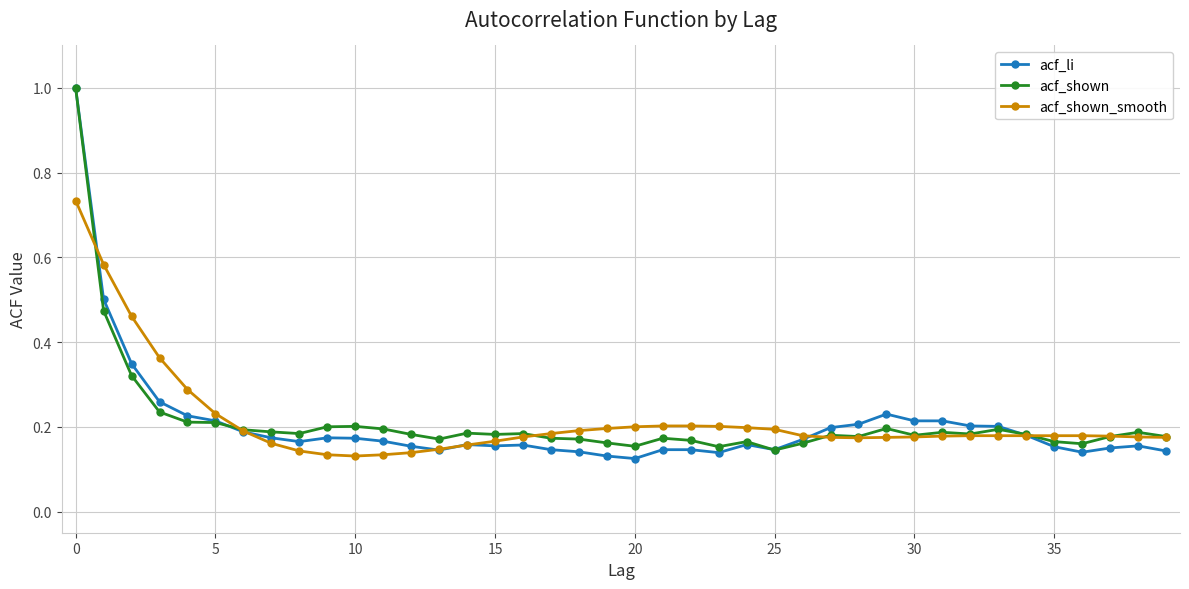

Count the number of data series in this chart.

3